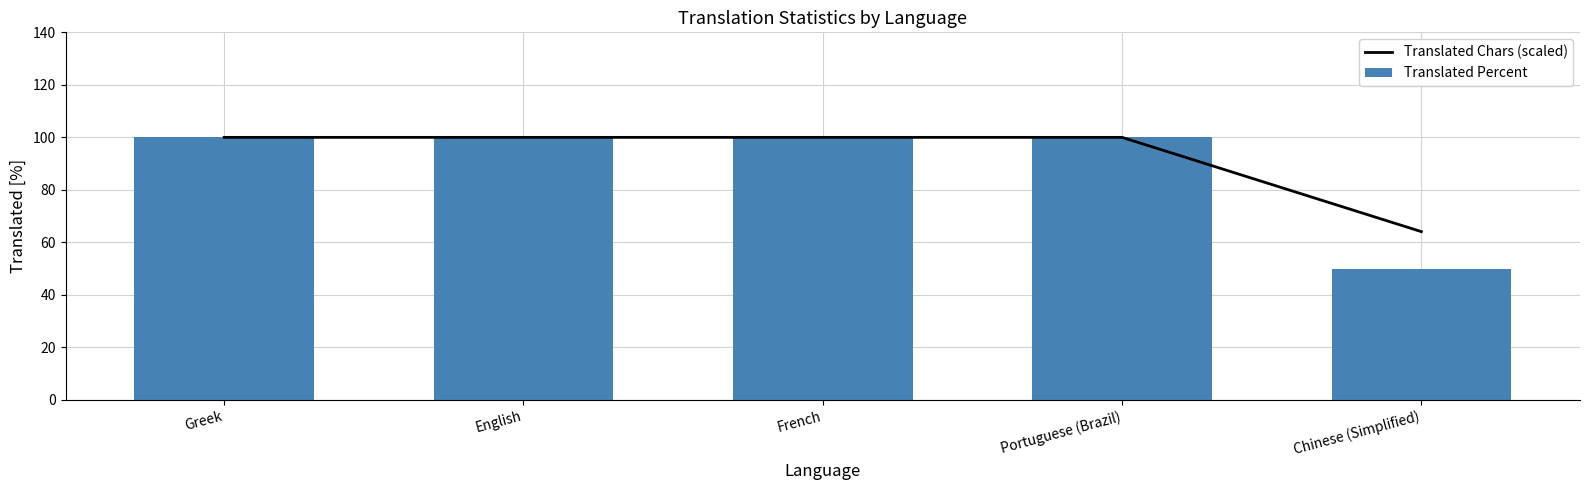

What is the smallest value displayed?

50.0